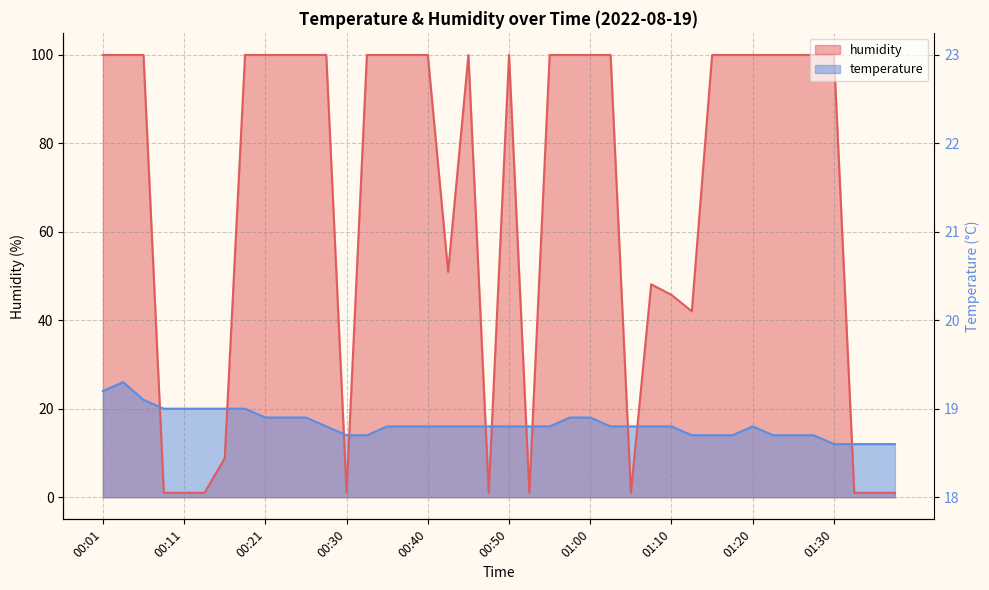

Where is the first local maximum for temperature?

00:04